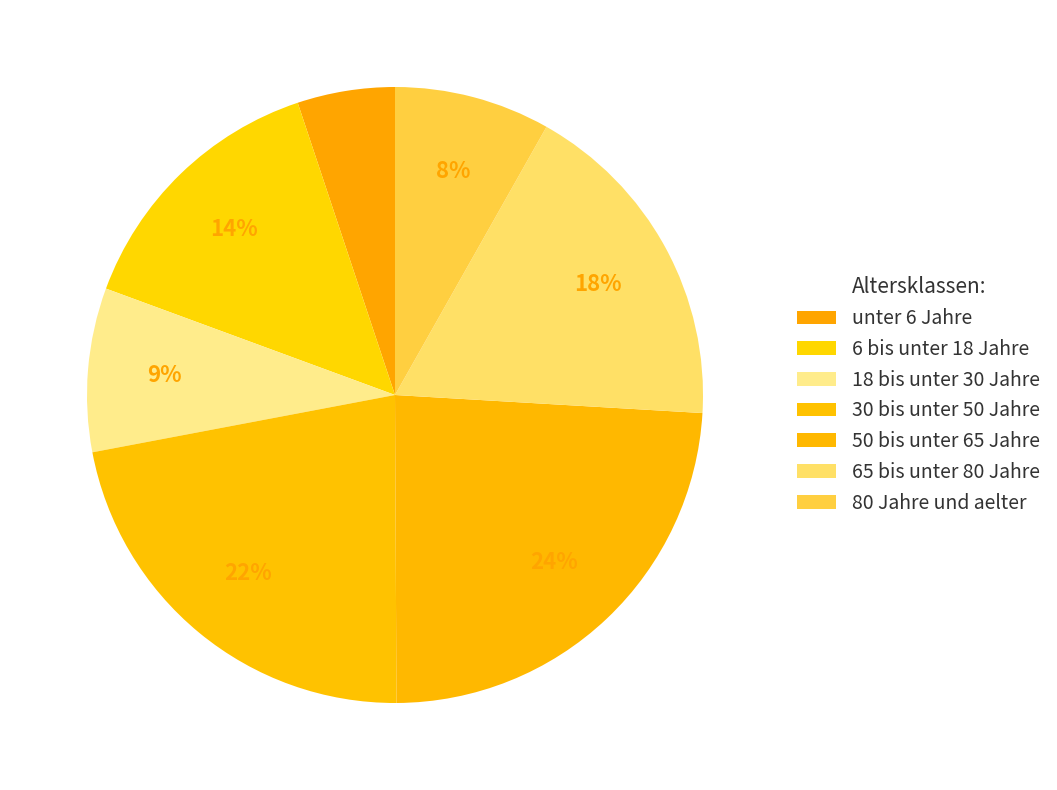

Rank the categories by value from highest to lowest.

50 bis unter 65 Jahre, 30 bis unter 50 Jahre, 65 bis unter 80 Jahre, 6 bis unter 18 Jahre, 18 bis unter 30 Jahre, 80 Jahre und aelter, unter 6 Jahre